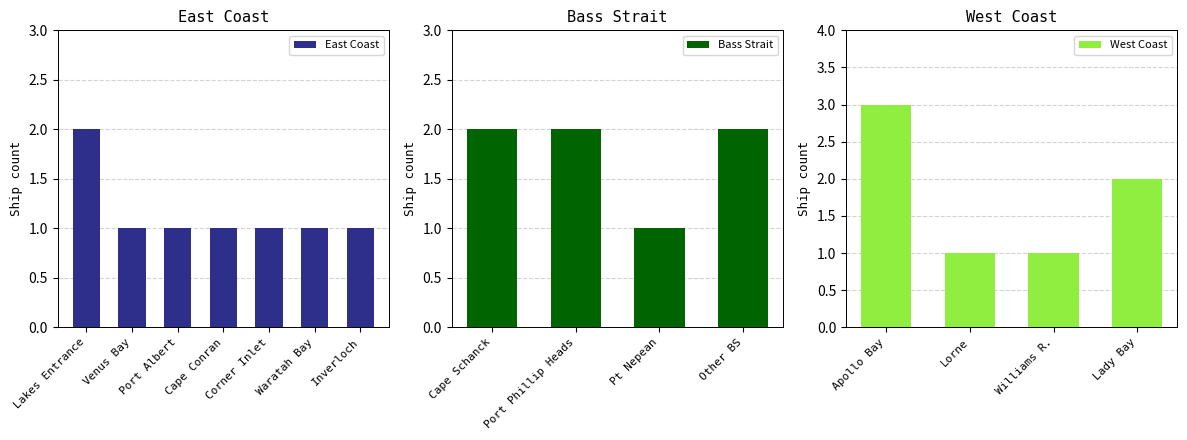

At which label does East Coast reach its peak?

Lakes Entrance